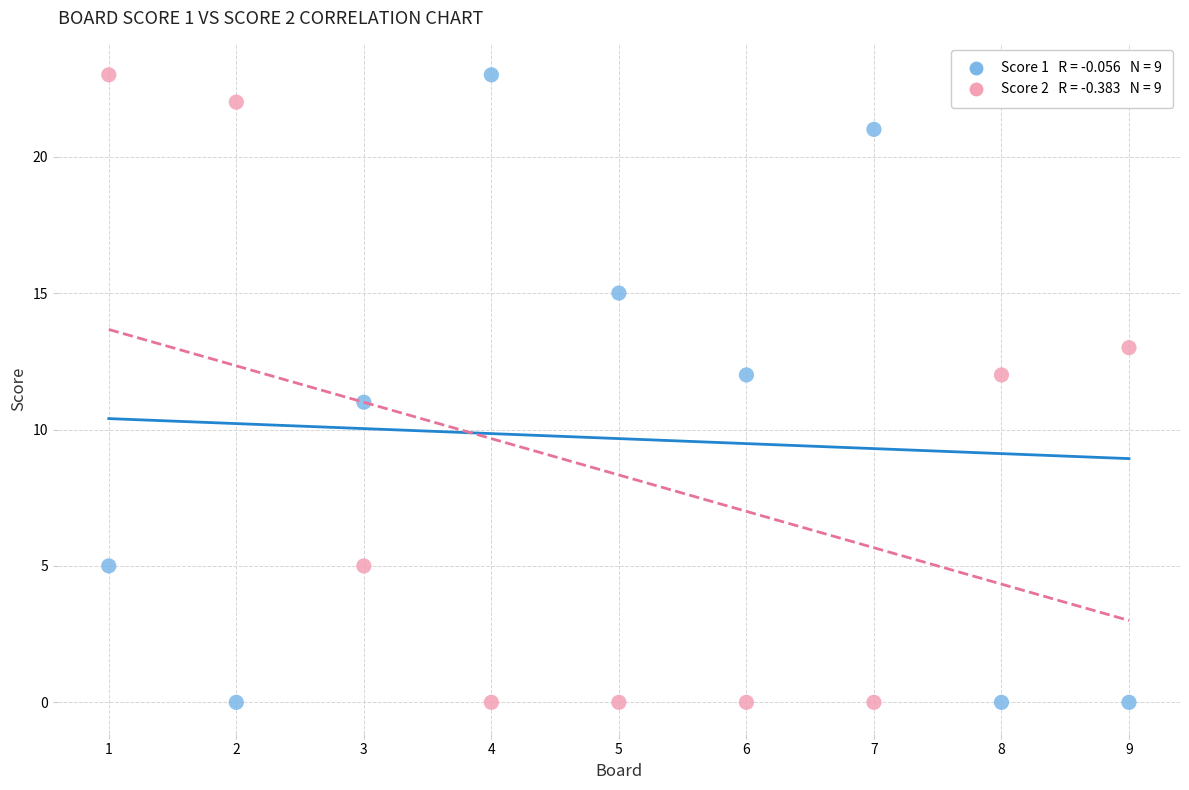

Across all data points, what is the range of Y values (max minus min)?

23